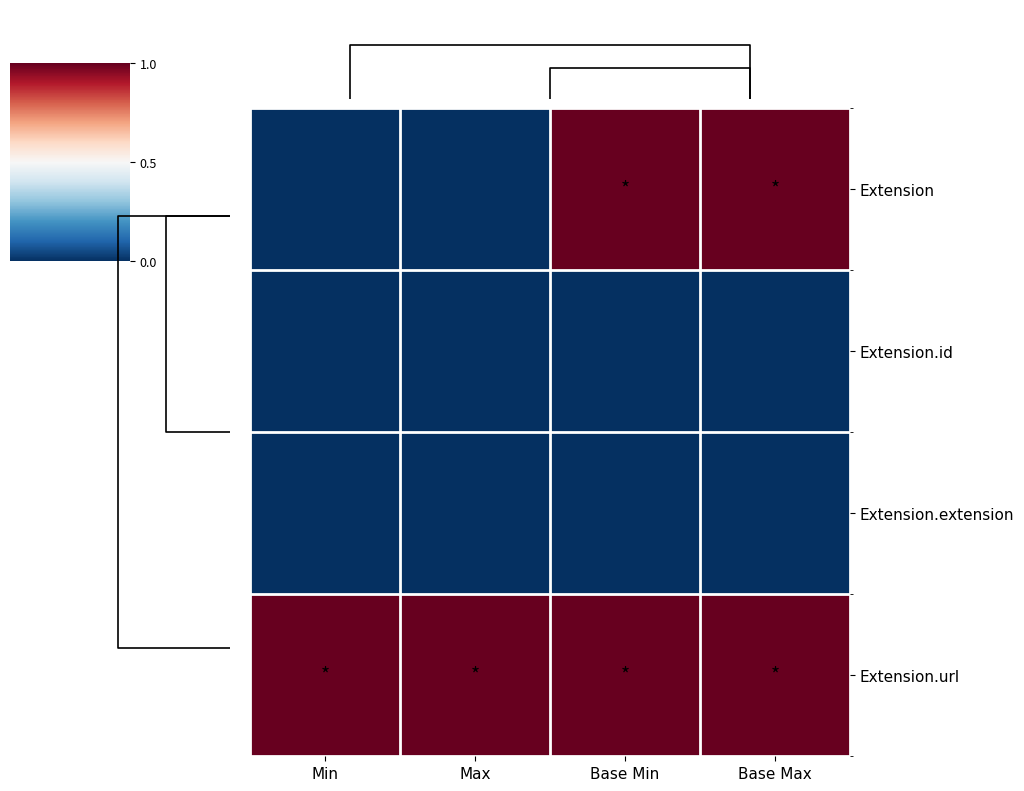

Count the number of categories in the chart.

4